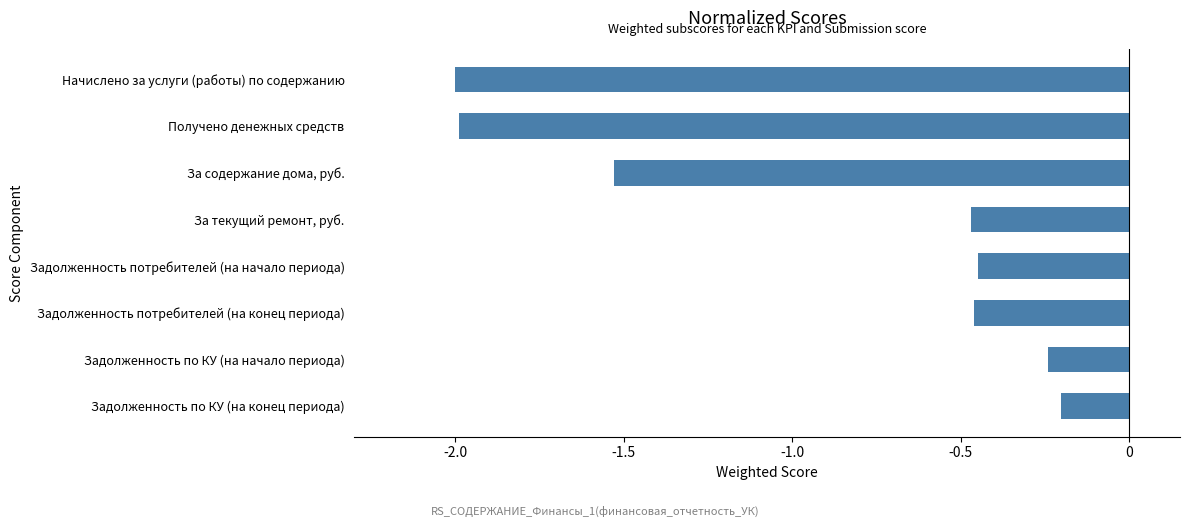

The value at За содержание дома, руб. is -2.6. True or false?

False